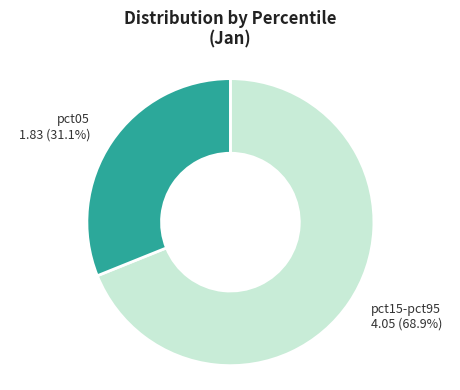

Is there any slice that represents more than half of the pie?

Yes